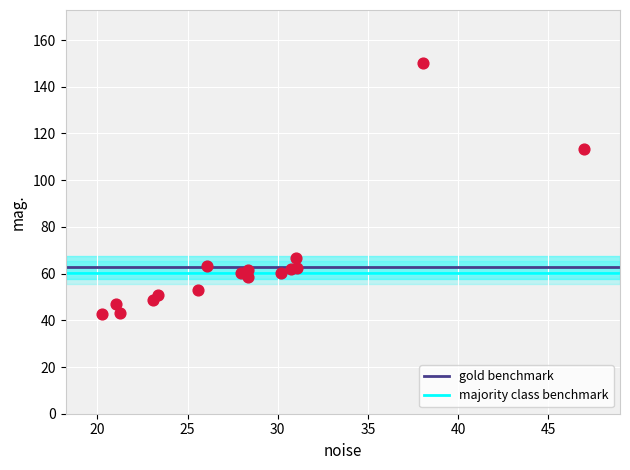

What is the range of Y values (max minus min)?

107.7